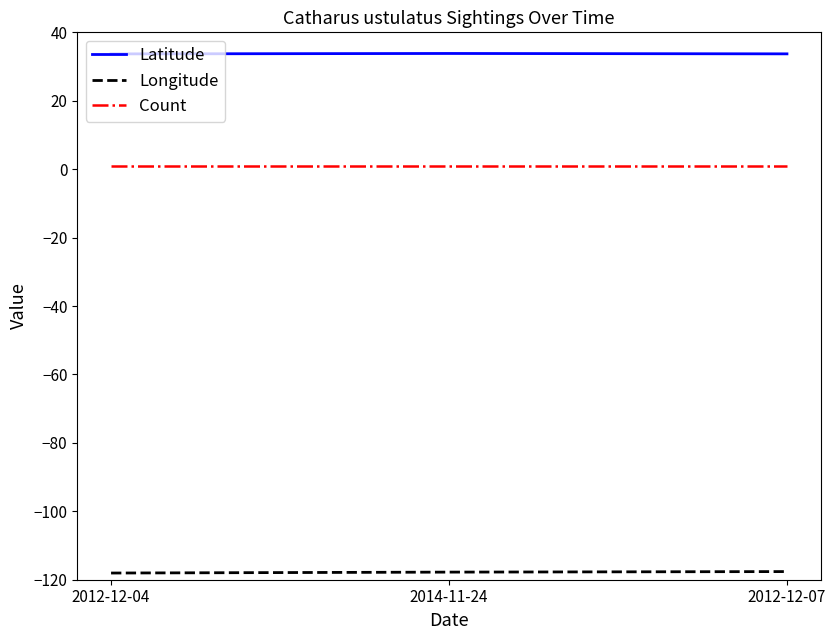

What position from the left is 2012-12-07?

3